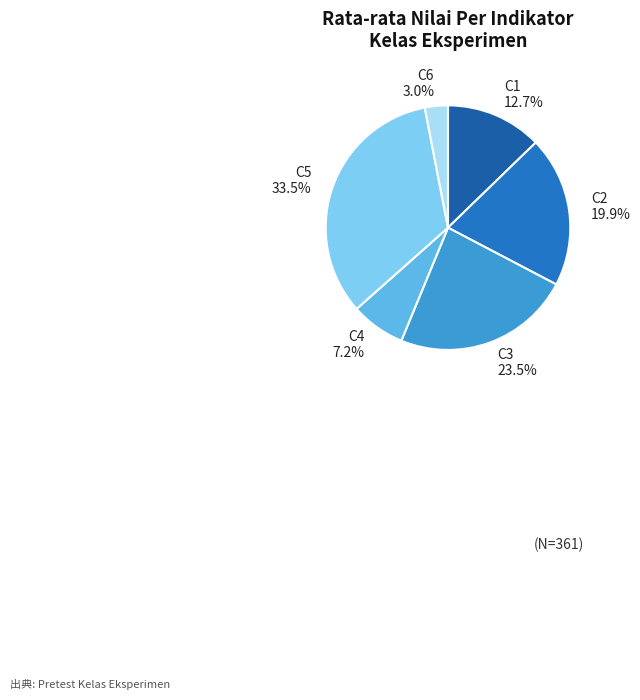

Count the number of slices in the pie.

6